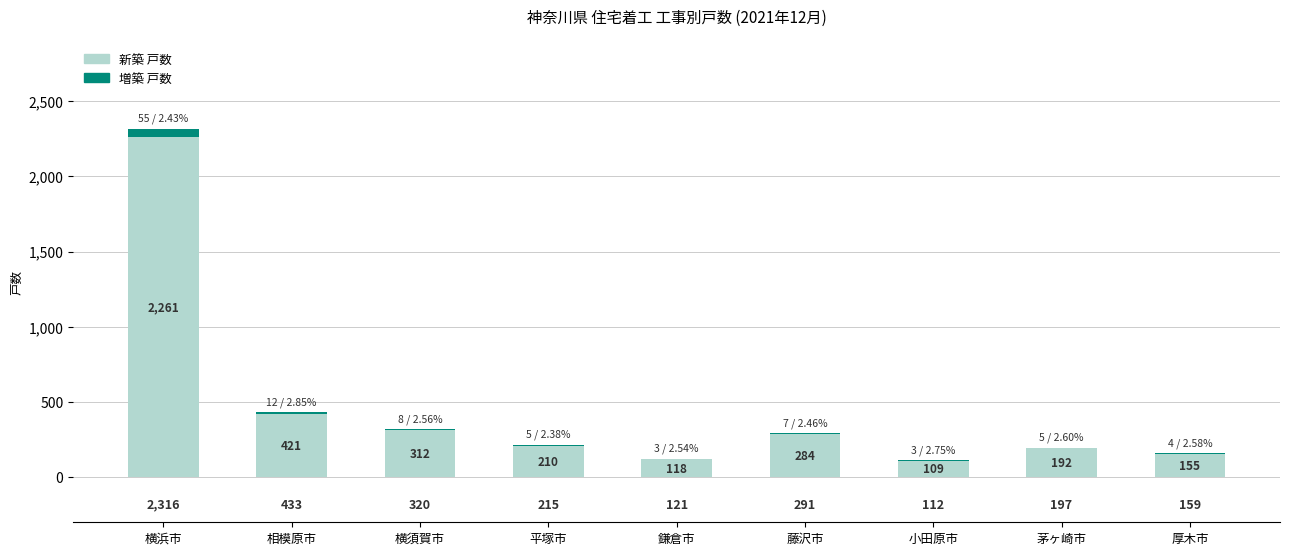

What is the sum of the 新築 戸数 values at 横須賀市 and 厚木市?

467